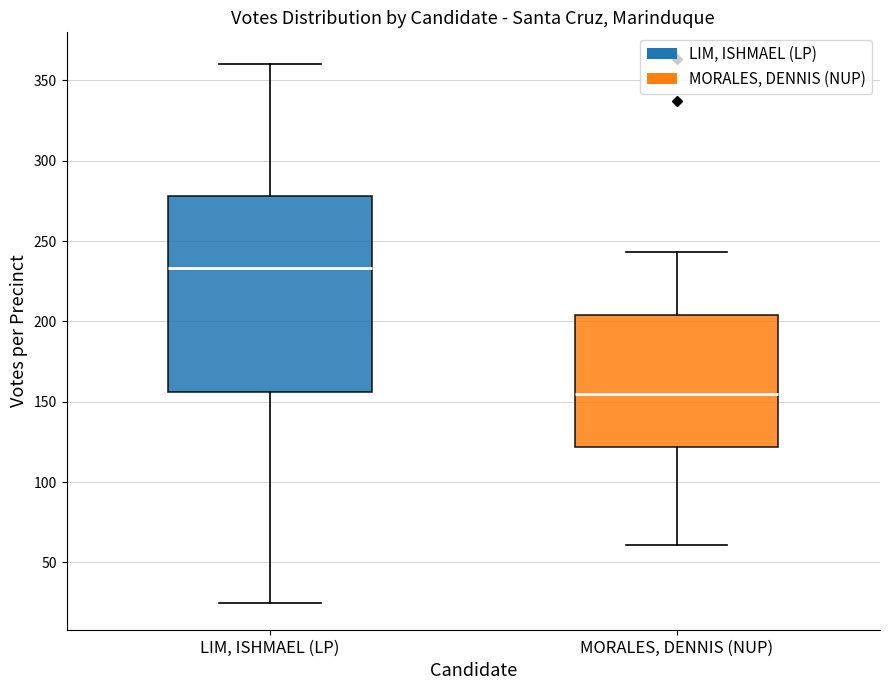

Reading left to right, read every box against the y-axis: the position of its median line, the range the box covers, and the ends of its whiskers. The values are not printed on the chart, so give them approximately, as read against the axis.

LIM, ISHMAEL (LP): median 235, box 155 to 280, whiskers 25 to 360
MORALES, DENNIS (NUP): median 155, box 120 to 205, whiskers 60 to 245